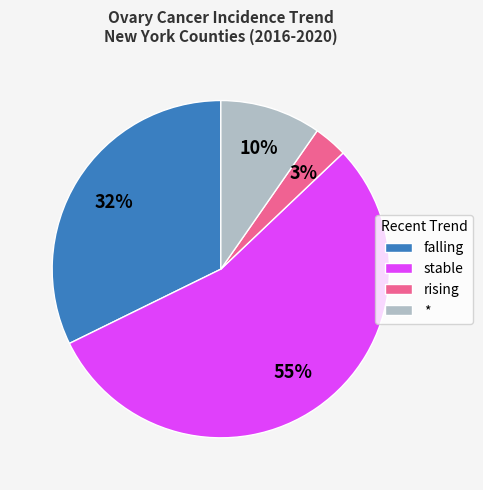

Is the sum of stable and falling greater than half?

Yes